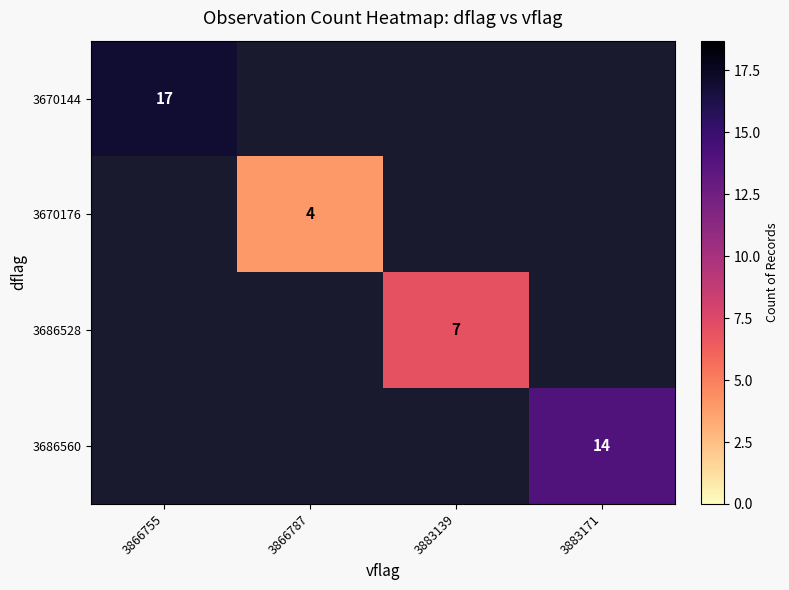

Is it true that 3670176 equals 4 at 3866787?

True